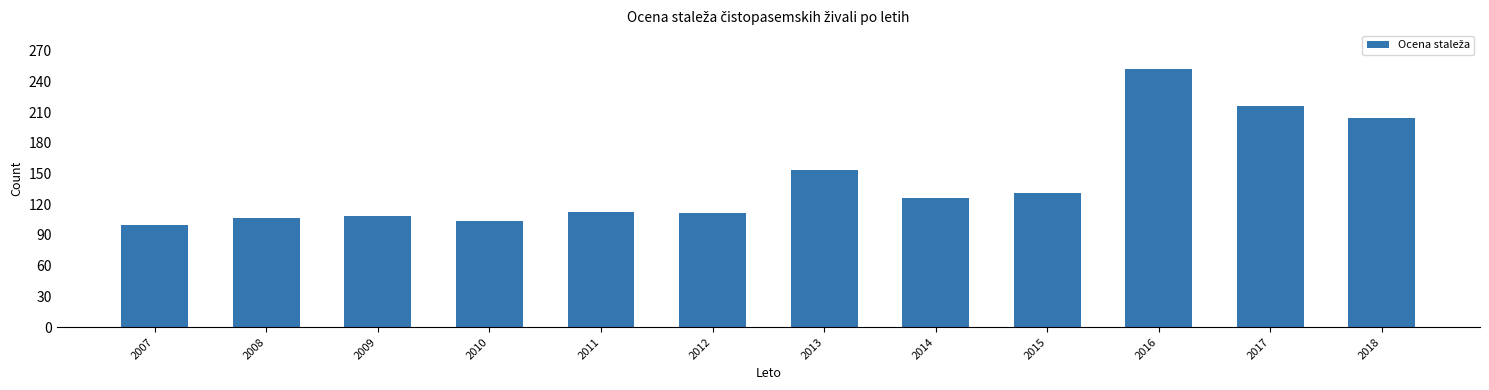

True or false: the data shows 201 at 2013.

False